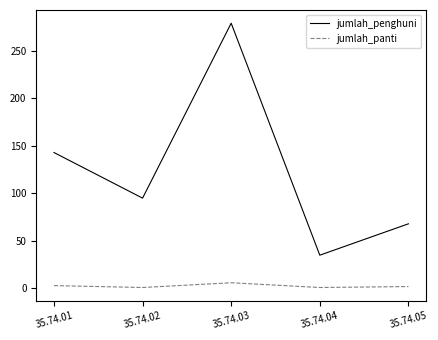

True or false: jumlah_panti and jumlah_penghuni intersect in this chart.

False